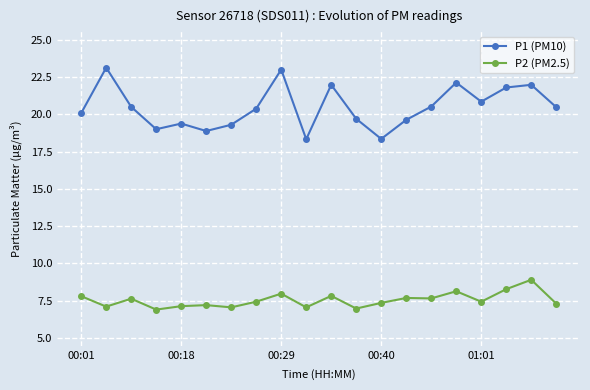

Which series has the largest range (max minus min)?

P1 (PM10)